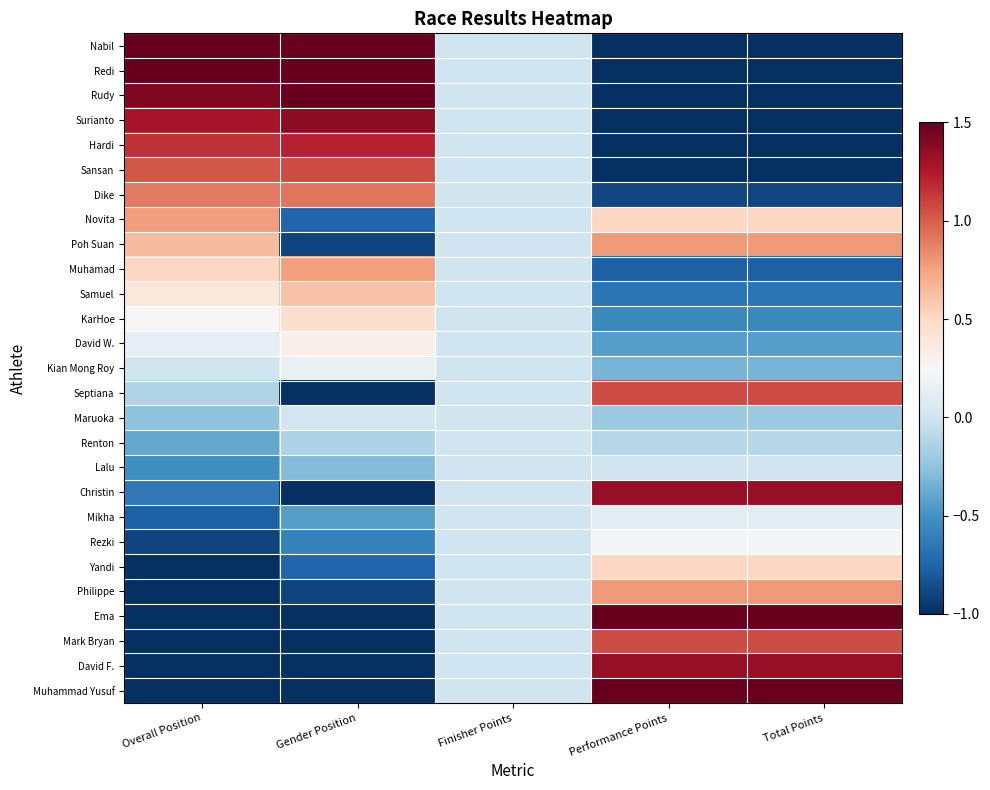

Reading left to right, what are all the values shown in this chart?

Muhammad Yusuf: Overall Position=-1.7	Gender Position=-1.3	Finisher Points=0.0	Performance Points=1.9	Total Points=1.9
David F.: Overall Position=-1.5	Gender Position=-1.2	Finisher Points=0.0	Performance Points=1.3	Total Points=1.3
Mark Bryan: Overall Position=-1.4	Gender Position=-1.0	Finisher Points=0.0	Performance Points=1.1	Total Points=1.1
Ema: Overall Position=-1.3	Gender Position=-1.3	Finisher Points=0.0	Performance Points=1.9	Total Points=1.9
Philippe: Overall Position=-1.2	Gender Position=-0.9	Finisher Points=0.0	Performance Points=0.8	Total Points=0.8
Yandi: Overall Position=-1.0	Gender Position=-0.7	Finisher Points=0.0	Performance Points=0.5	Total Points=0.5
Rezki: Overall Position=-0.9	Gender Position=-0.6	Finisher Points=0.0	Performance Points=0.2	Total Points=0.2
Mikha: Overall Position=-0.8	Gender Position=-0.4	Finisher Points=0.0	Performance Points=0.1	Total Points=0.1
Christin: Overall Position=-0.6	Gender Position=-1.2	Finisher Points=0.0	Performance Points=1.3	Total Points=1.3
Lalu: Overall Position=-0.5	Gender Position=-0.3	Finisher Points=0.0	Performance Points=0.0	Total Points=0.0
Renton: Overall Position=-0.4	Gender Position=-0.1	Finisher Points=0.0	Performance Points=-0.1	Total Points=-0.1
Maruoka: Overall Position=-0.3	Gender Position=0.0	Finisher Points=0.0	Performance Points=-0.2	Total Points=-0.2
Septiana: Overall Position=-0.1	Gender Position=-1.0	Finisher Points=0.0	Performance Points=1.1	Total Points=1.1
Kian Mong Roy: Overall Position=0.0	Gender Position=0.2	Finisher Points=0.0	Performance Points=-0.3	Total Points=-0.3
David W.: Overall Position=0.1	Gender Position=0.3	Finisher Points=0.0	Performance Points=-0.4	Total Points=-0.4
KarHoe: Overall Position=0.3	Gender Position=0.5	Finisher Points=0.0	Performance Points=-0.6	Total Points=-0.6
Samuel: Overall Position=0.4	Gender Position=0.6	Finisher Points=0.0	Performance Points=-0.7	Total Points=-0.7
Muhamad: Overall Position=0.5	Gender Position=0.8	Finisher Points=0.0	Performance Points=-0.8	Total Points=-0.8
Poh Suan: Overall Position=0.6	Gender Position=-0.9	Finisher Points=0.0	Performance Points=0.8	Total Points=0.8
Novita: Overall Position=0.8	Gender Position=-0.7	Finisher Points=0.0	Performance Points=0.5	Total Points=0.5
Dike: Overall Position=0.9	Gender Position=0.9	Finisher Points=0.0	Performance Points=-0.9	Total Points=-0.9
Sansan: Overall Position=1.0	Gender Position=1.1	Finisher Points=0.0	Performance Points=-1.0	Total Points=-1.0
Hardi: Overall Position=1.2	Gender Position=1.2	Finisher Points=0.0	Performance Points=-1.1	Total Points=-1.1
Surianto: Overall Position=1.3	Gender Position=1.4	Finisher Points=0.0	Performance Points=-1.2	Total Points=-1.2
Rudy: Overall Position=1.4	Gender Position=1.5	Finisher Points=0.0	Performance Points=-1.3	Total Points=-1.3
Redi: Overall Position=1.5	Gender Position=1.7	Finisher Points=0.0	Performance Points=-1.4	Total Points=-1.4
Nabil: Overall Position=1.7	Gender Position=1.8	Finisher Points=0.0	Performance Points=-1.5	Total Points=-1.5